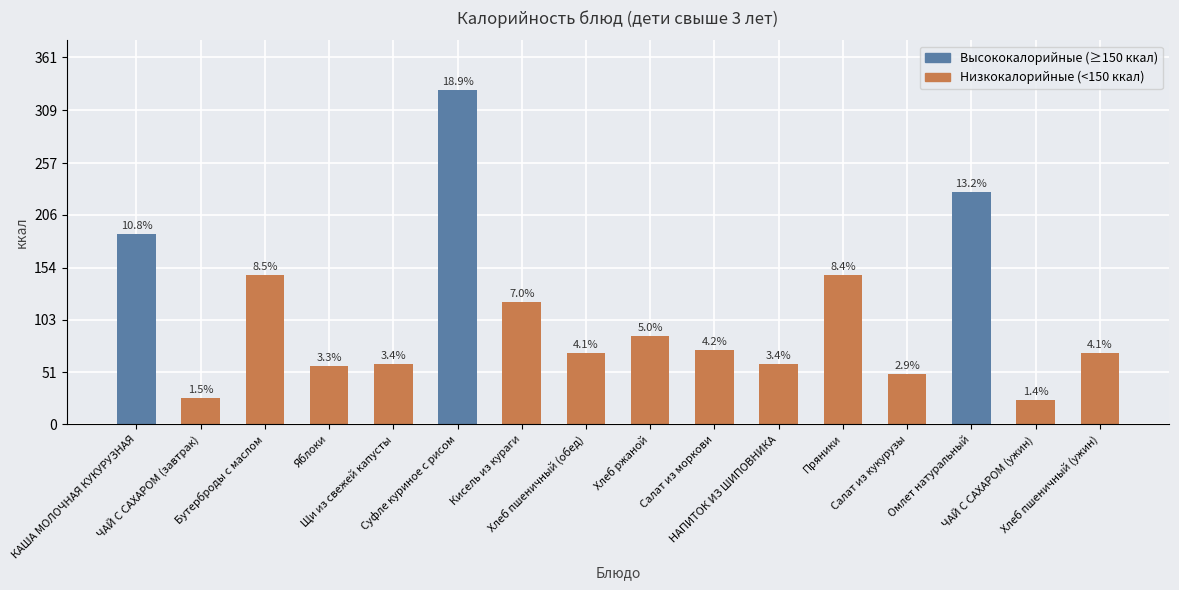

What is the label of the 9th bar from the right?

Хлеб пшеничный (обед)